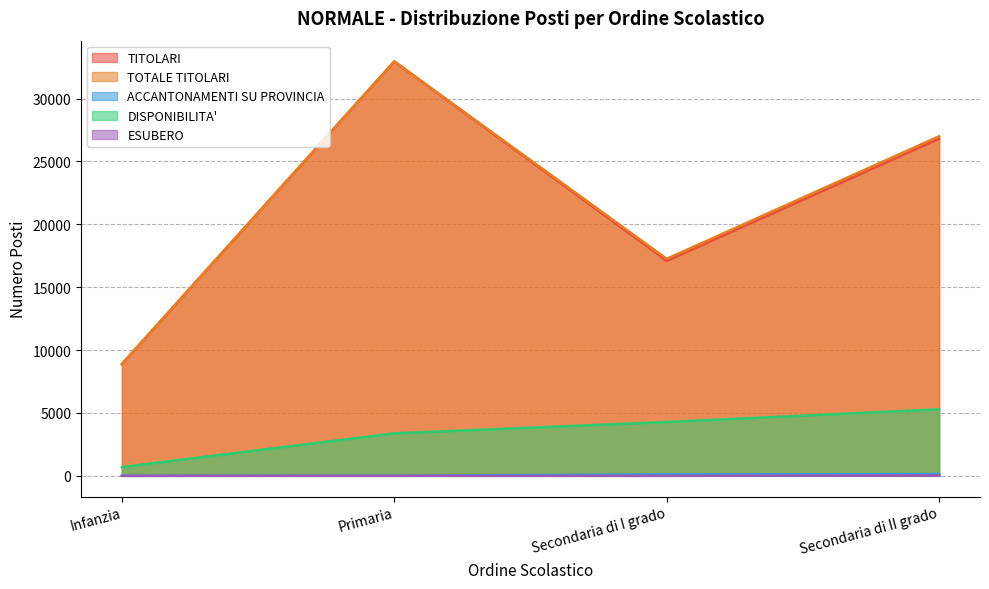

Reading right to left, what are all the values shown in this chart?

TITOLARI: 26807	17095	32947	8887
TOTALE TITOLARI: 26999	17256	32953	8889
ACCANTONAMENTI SU PROVINCIA: 137	111	6	2
DISPONIBILITA': 5289	4278	3376	695
ESUBERO: 30	0	0	0